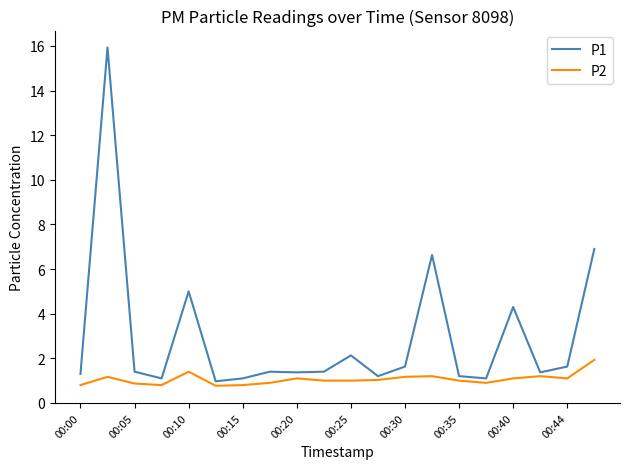

Which series has the largest total across all categories?

P1